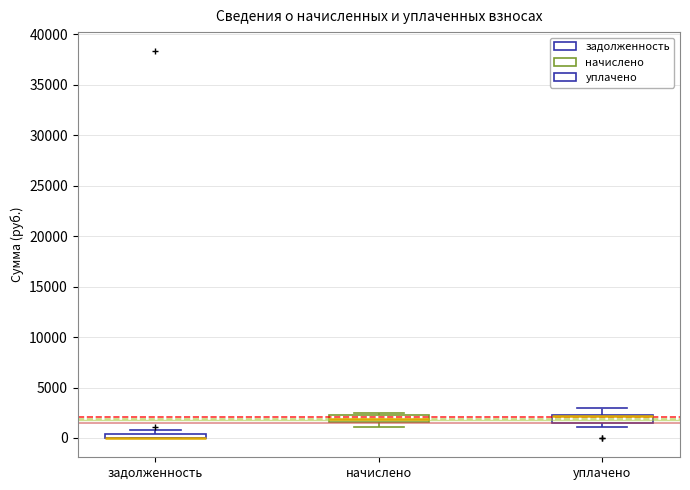

Where is the upper edge of the box for задолженность on the y-axis? The values are not printed on the chart, so give them approximately, as read against the axis.

500